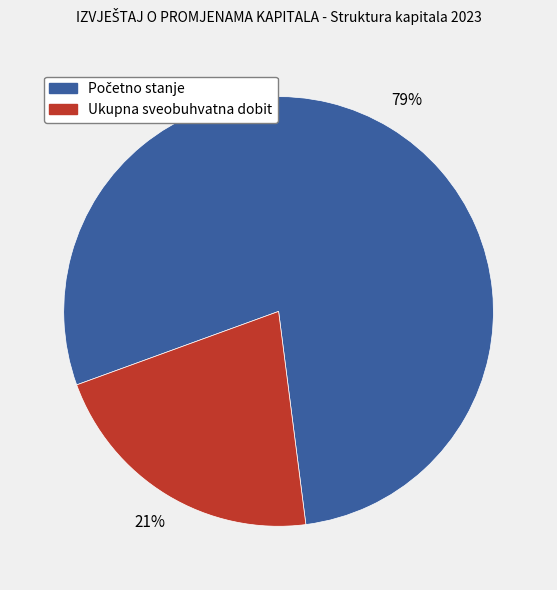

Count the number of slices in the pie.

2